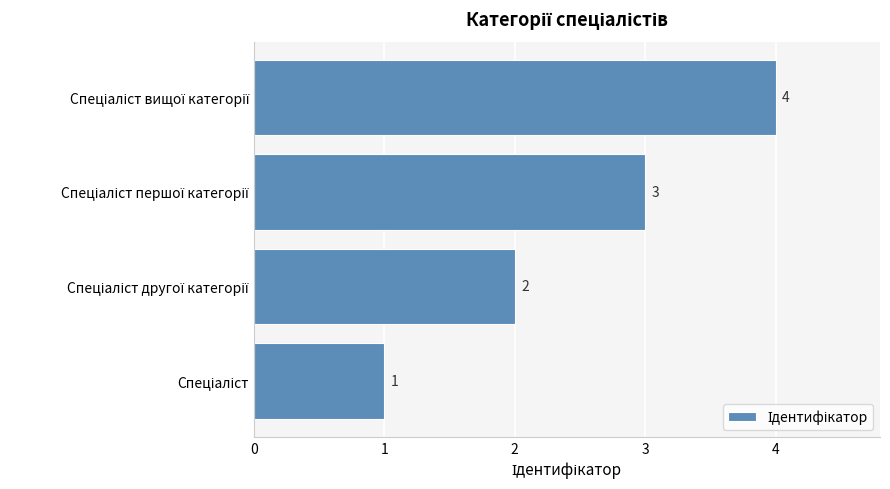

What is the greatest value displayed?

4